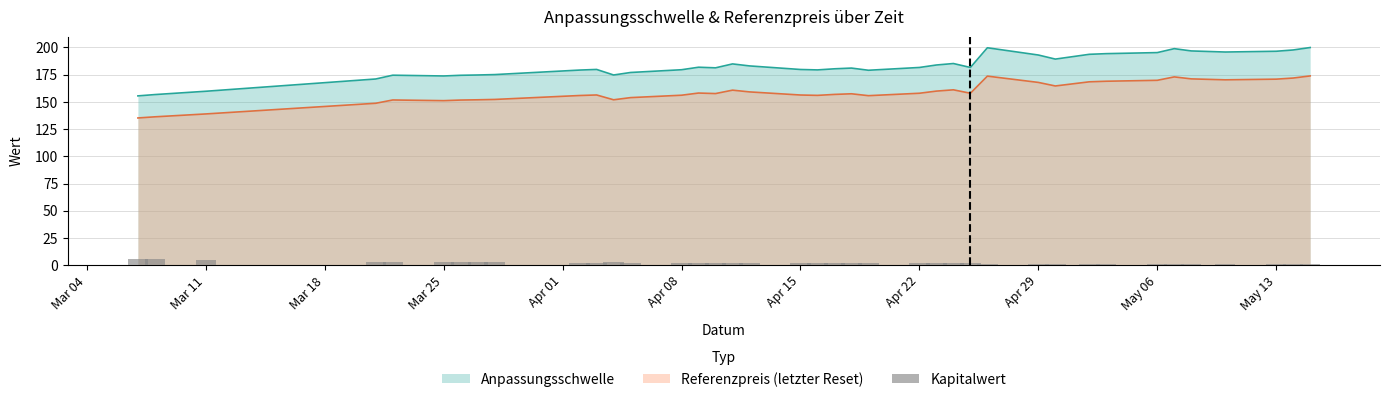

True or false: Referenzpreis (letzter Reset) and Anpassungsschwelle cross at least once.

False